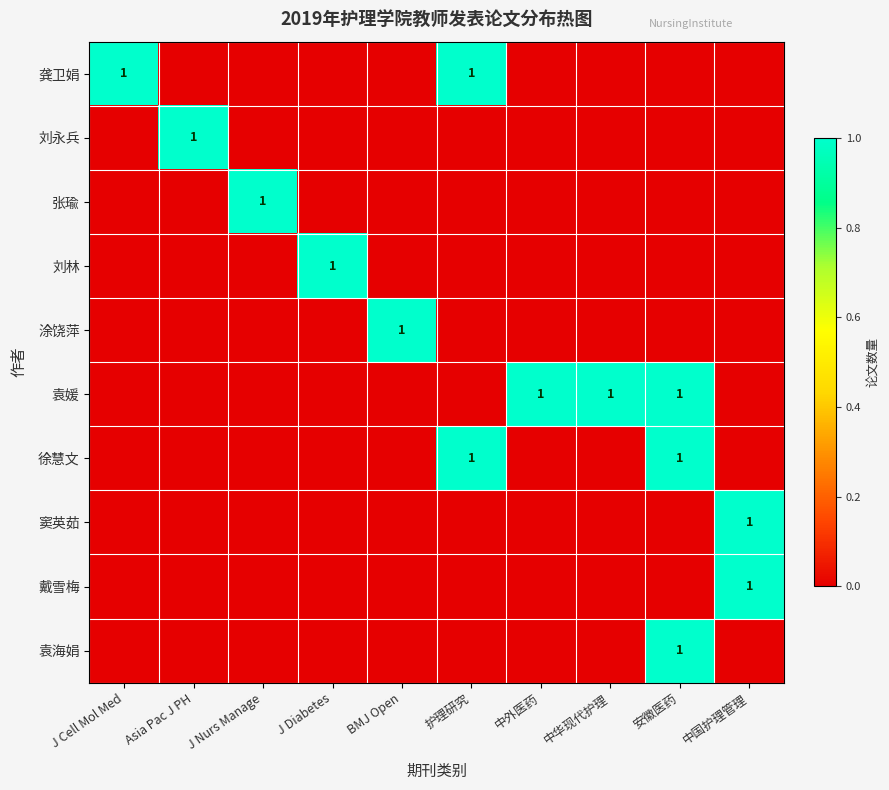

What is the maximum value shown in the chart?

1